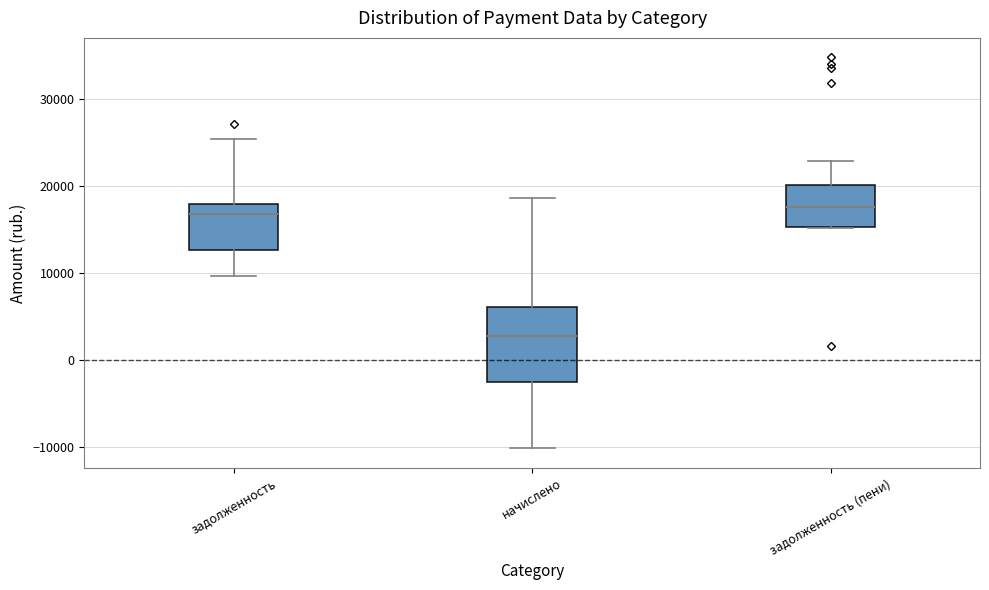

Reading left to right, transcribe this box plot: for each box, give where its median line is, the range the box spans, and where its two whiskers end, as read against the y-axis. The values are not printed on the chart, so give them approximately, as read against the axis.

задолженность: median 17000, box 13000 to 18000, whiskers 10000 to 25000
начислено: median 3000, box -3000 to 6000, whiskers -10000 to 19000
задолженность (пени): median 18000, box 15000 to 20000, whiskers 15000 to 23000